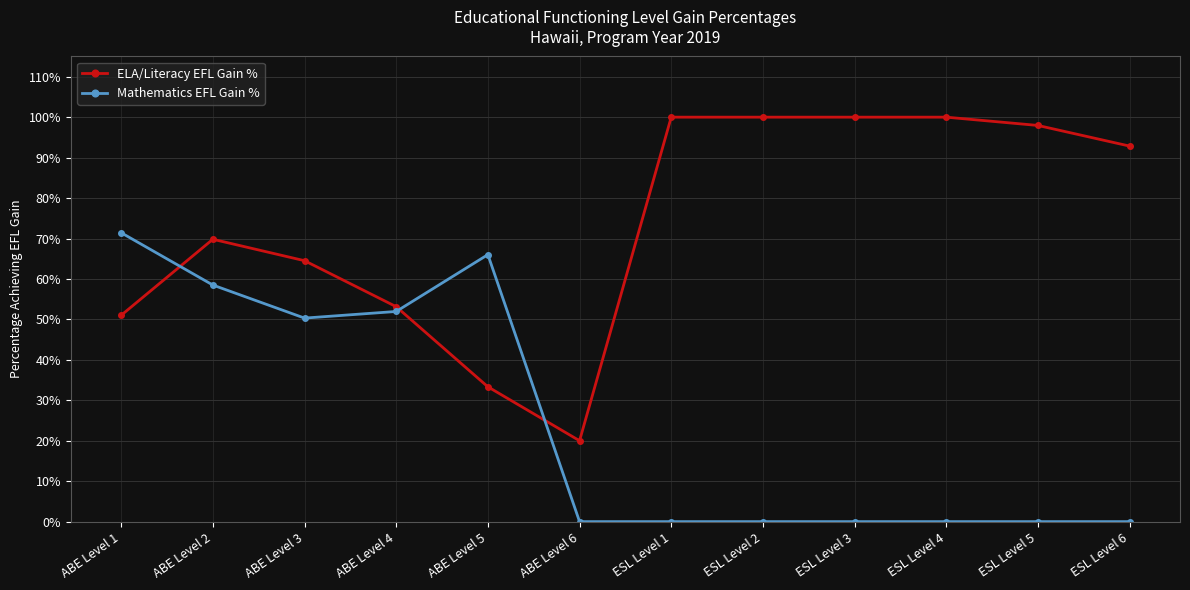

What is the greatest value displayed?

1.0